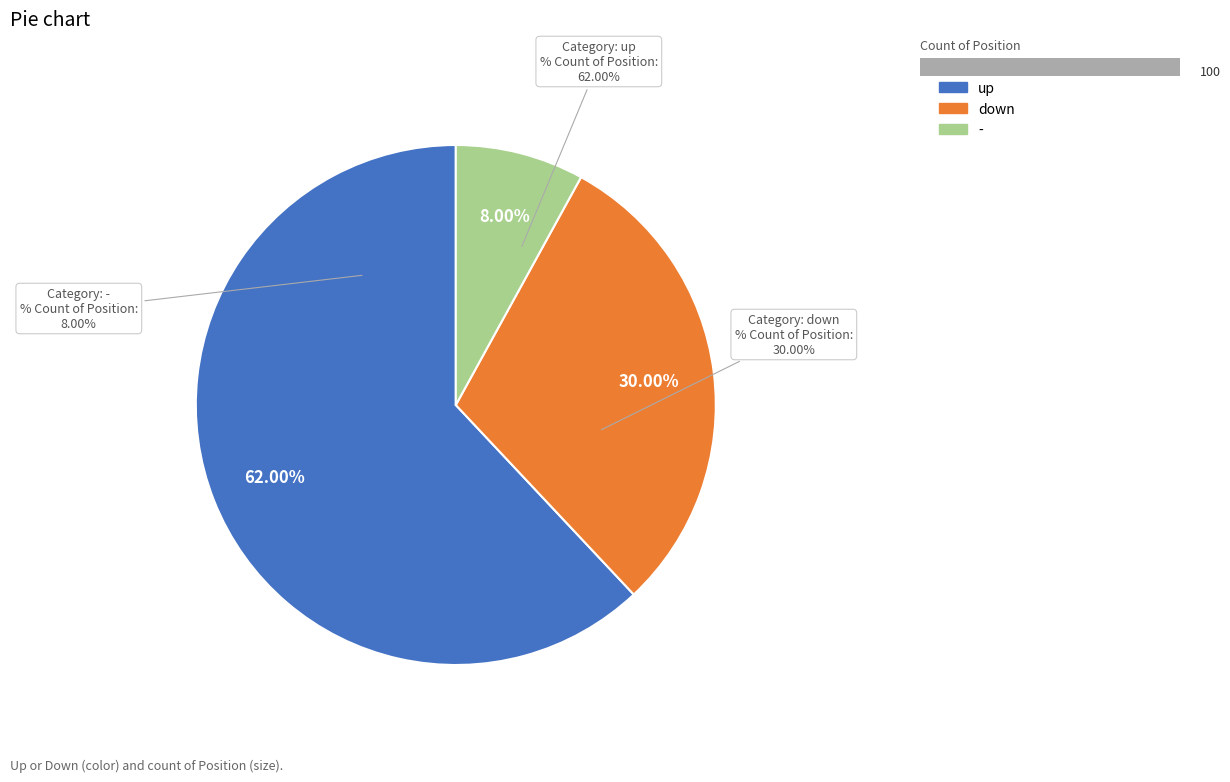

Between - and up, which is larger?

up